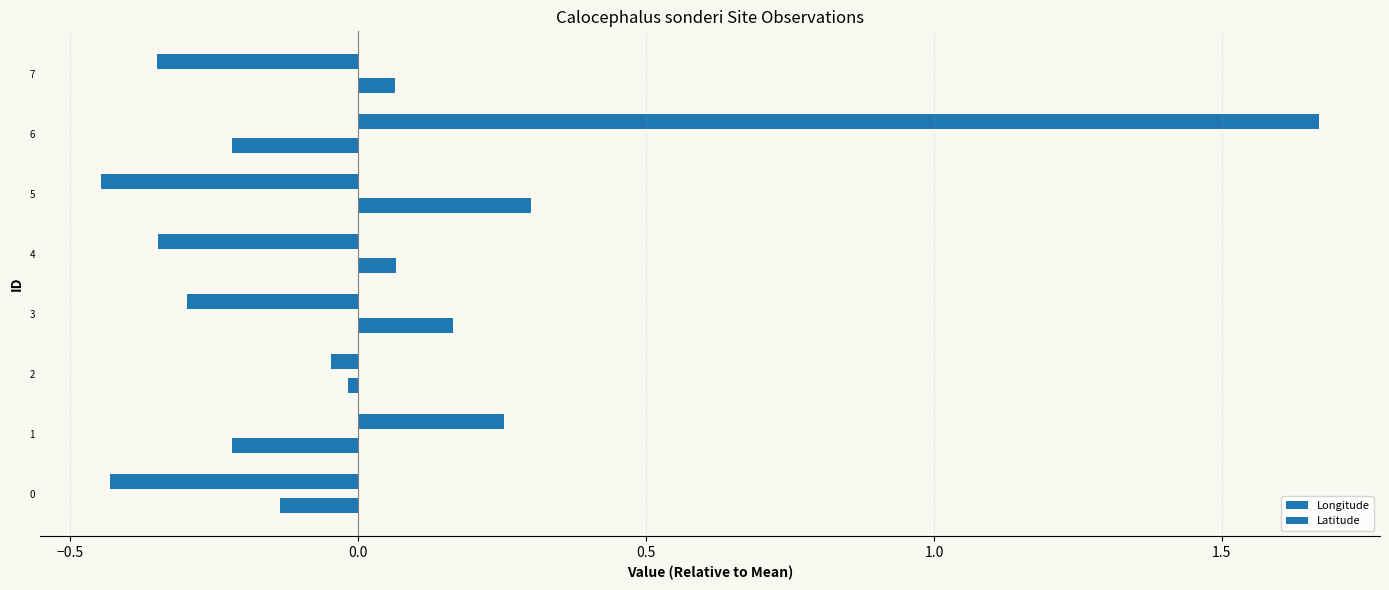

Rank the series by their average value, from lowest to highest.

Longitude, Latitude